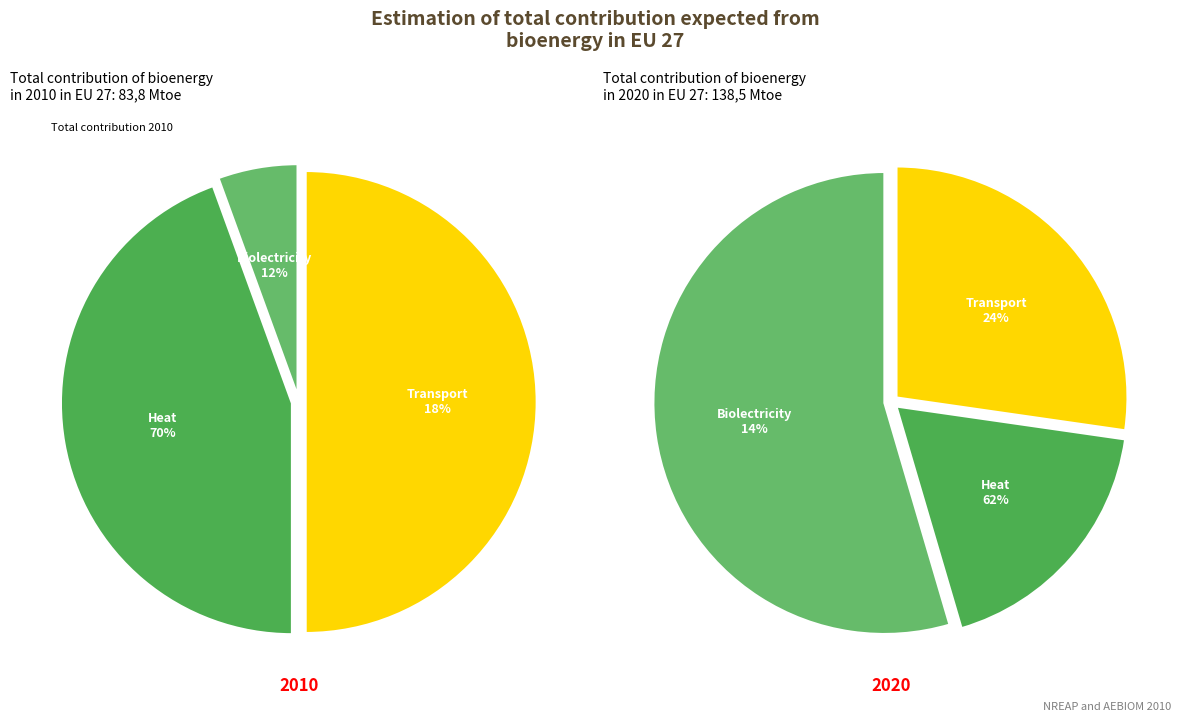

Does 7 account for over 50% of the chart?

No